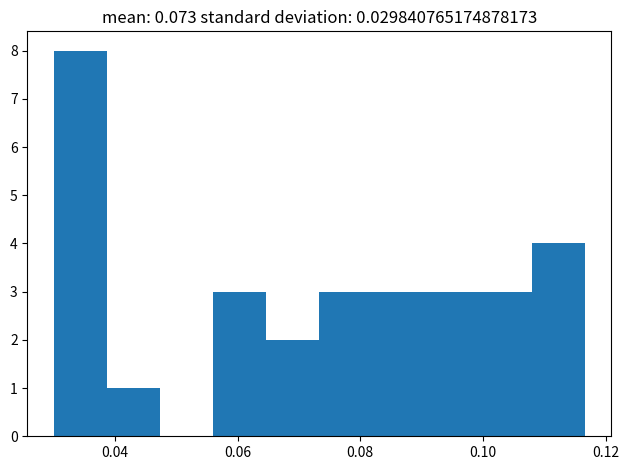

Over which range of the x-axis is the bar tallest?

0.030 to 0.038